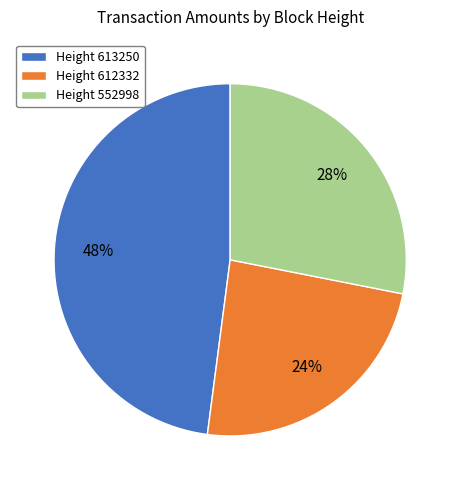

To the nearest percent, what portion does Height 612332 represent?

24%